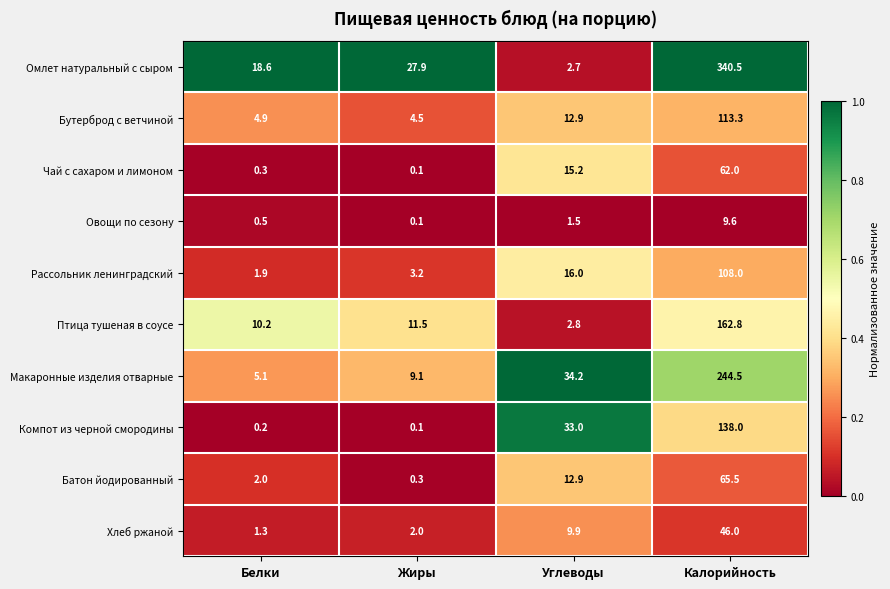

List the series in order of their peak value, lowest first.

Овощи по сезону, Хлеб ржаной, Чай с сахаром и лимоном, Батон йодированный, Рассольник ленинградский, Бутерброд с ветчиной, Компот из черной смородины, Птица тушеная в соусе, Макаронные изделия отварные, Омлет натуральный с сыром